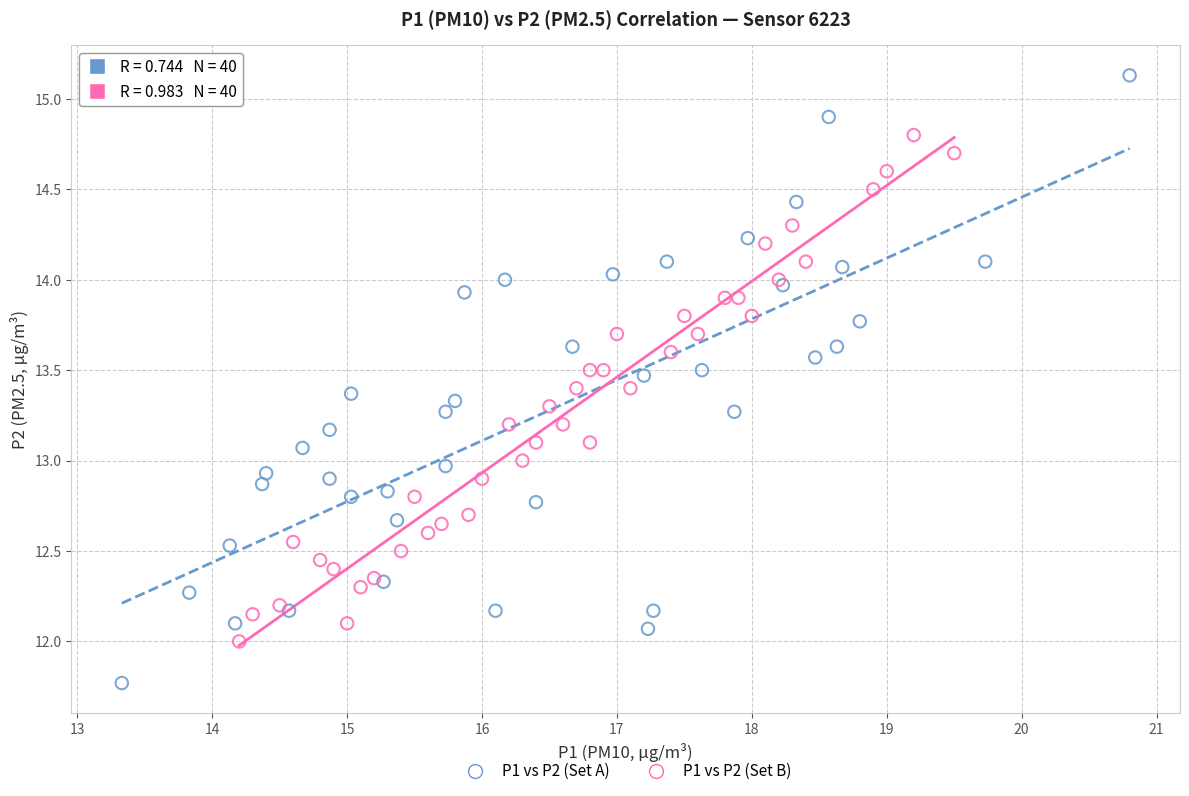

Which series reaches the maximum Y coordinate?

P1 vs P2 (Set A)